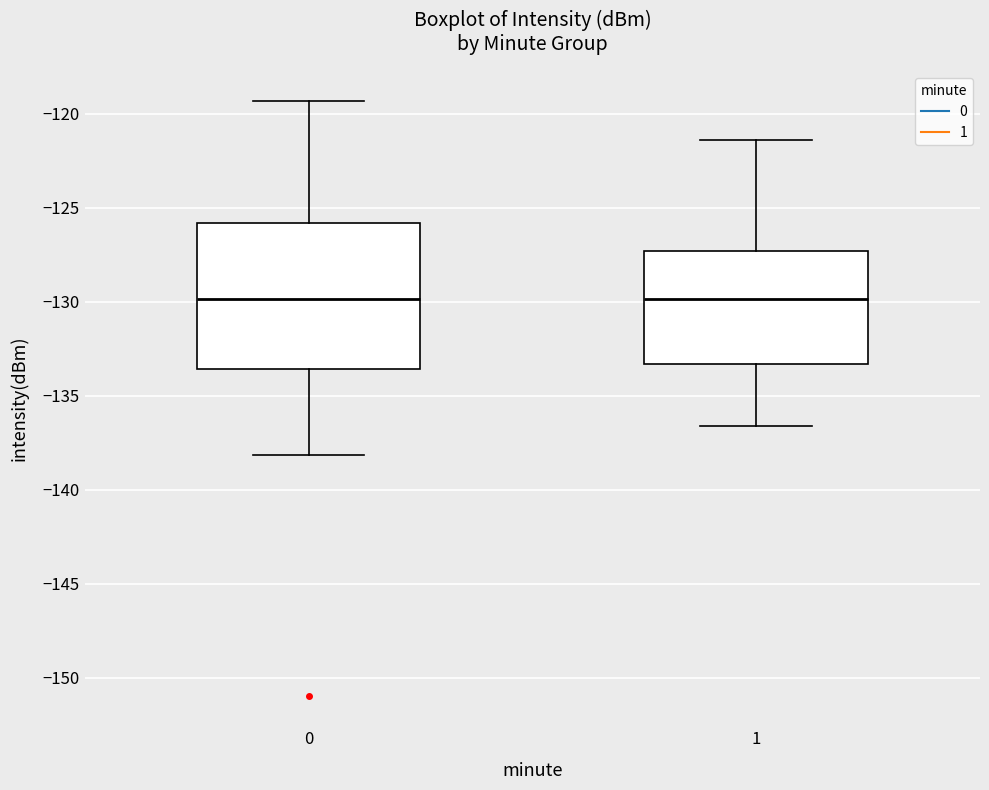

Where is the upper edge of the box at x = 0 on the y-axis? The values are not printed on the chart, so give them approximately, as read against the axis.

-126.0